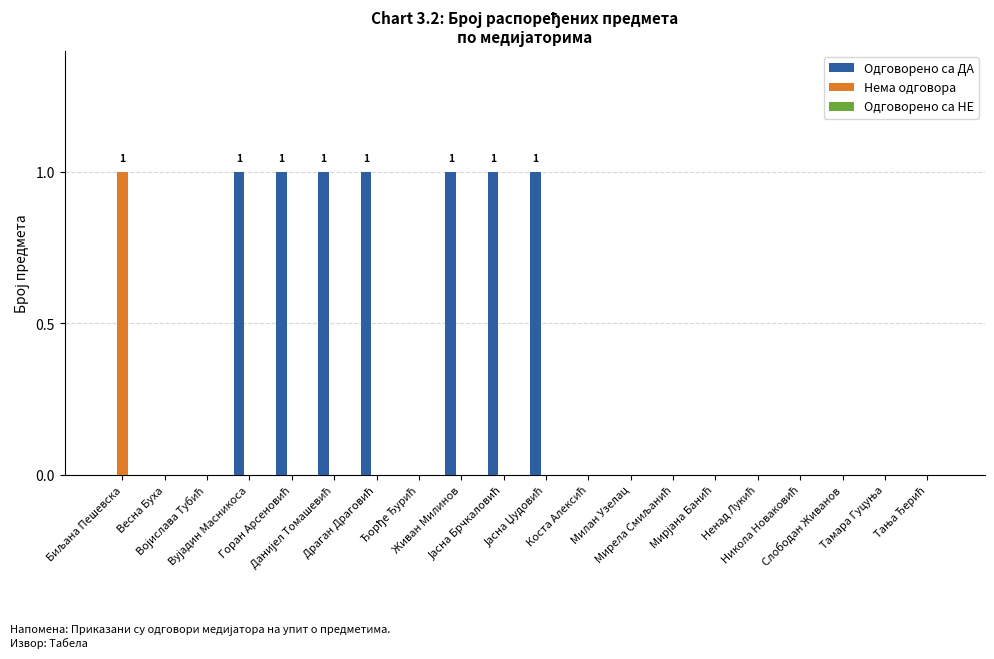

Which series has the largest total across all categories?

Одговорено са ДА